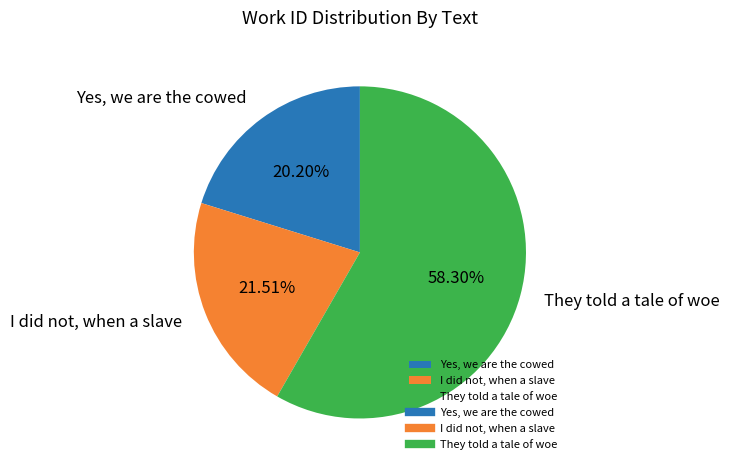

To the nearest percent, what percentage of the pie is Yes, we are the cowed?

20%